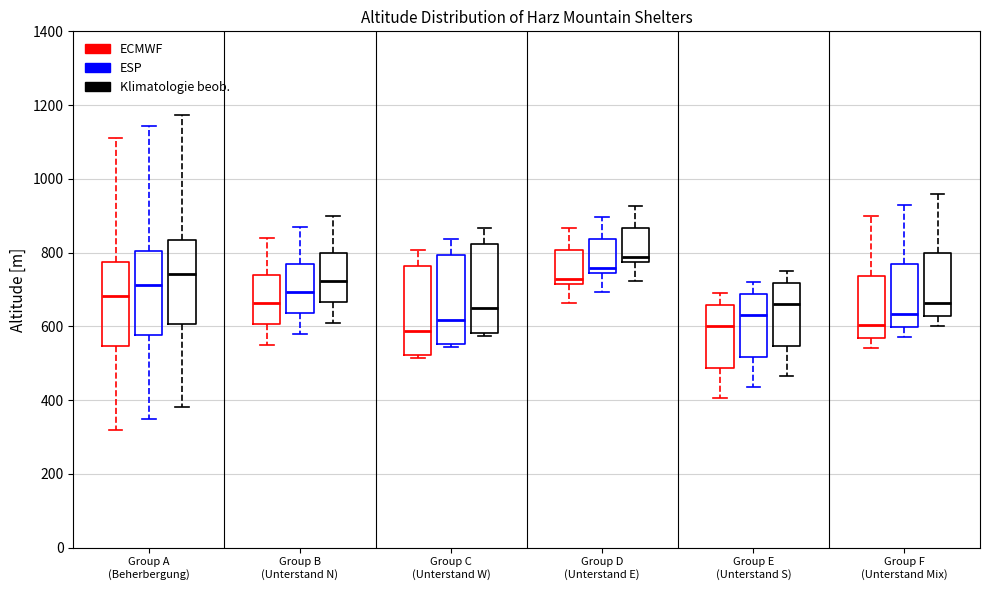

Reading left to right, read every box against the y-axis: the position of its median line, the range the box covers, and the ends of its whiskers. The values are not printed on the chart, so give them approximately, as read against the axis.

Group A (Beherbergung) (ECMWF): median 680, box 540 to 780, whiskers 320 to 1120
Group A (Beherbergung) (ESP): median 720, box 580 to 800, whiskers 360 to 1140
Group A (Beherbergung) (Klimatologie beob.): median 740, box 600 to 840, whiskers 380 to 1180
Group B (Unterstand N) (ECMWF): median 660, box 600 to 740, whiskers 560 to 840
Group B (Unterstand N) (ESP): median 700, box 640 to 760, whiskers 580 to 860
Group B (Unterstand N) (Klimatologie beob.): median 720, box 660 to 800, whiskers 620 to 900
Group C (Unterstand W) (ECMWF): median 580, box 520 to 760, whiskers 520 (just below the box's lower edge) to 800
Group C (Unterstand W) (ESP): median 620, box 560 to 800, whiskers 540 to 840
Group C (Unterstand W) (Klimatologie beob.): median 640, box 580 to 820, whiskers 580 (just below the box's lower edge) to 860
Group D (Unterstand E) (ECMWF): median 720 (just above the box's lower edge), box 720 to 800, whiskers 660 to 860
Group D (Unterstand E) (ESP): median 760, box 740 to 840, whiskers 700 to 900
Group D (Unterstand E) (Klimatologie beob.): median 780 (just above the box's lower edge), box 780 to 860, whiskers 720 to 920
Group E (Unterstand S) (ECMWF): median 600, box 480 to 660, whiskers 400 to 700
Group E (Unterstand S) (ESP): median 640, box 520 to 680, whiskers 440 to 720
Group E (Unterstand S) (Klimatologie beob.): median 660, box 540 to 720, whiskers 460 to 760
Group F (Unterstand Mix) (ECMWF): median 600, box 560 to 740, whiskers 540 to 900
Group F (Unterstand Mix) (ESP): median 640, box 600 to 760, whiskers 580 to 920
Group F (Unterstand Mix) (Klimatologie beob.): median 660, box 620 to 800, whiskers 600 to 960